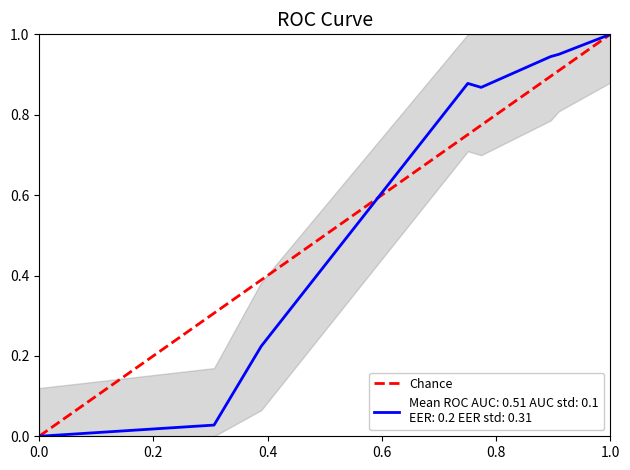

How many positive values are there?

1